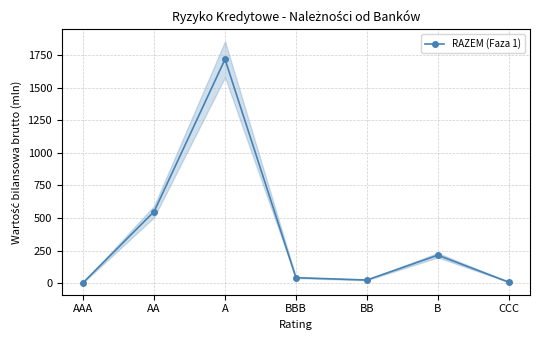

What position from the right is BB?

3